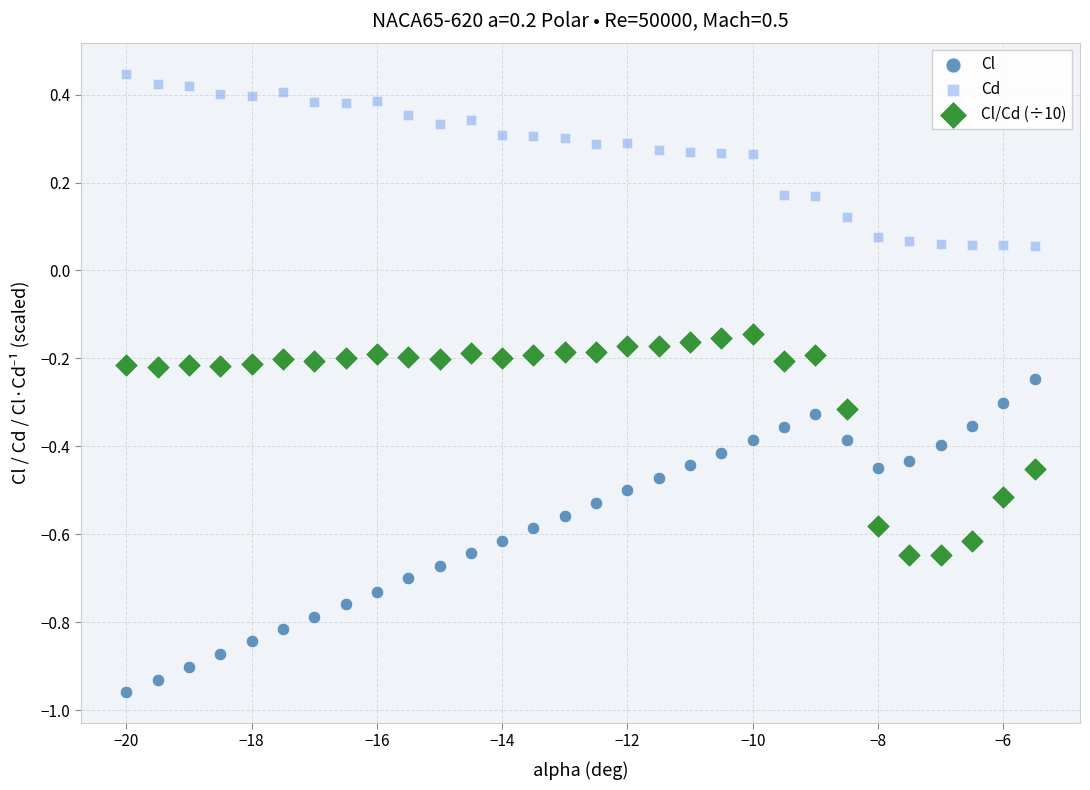

What are all the series names shown in the legend?

Cl, Cd, Cl/Cd (÷10)